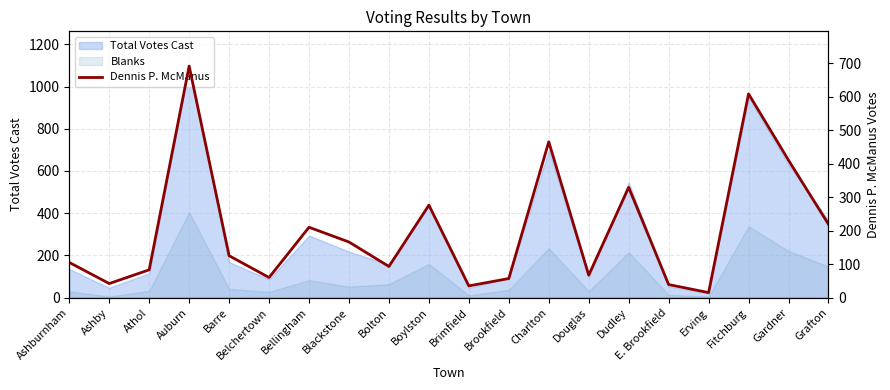

At which label is the value closest to 353?

Dudley